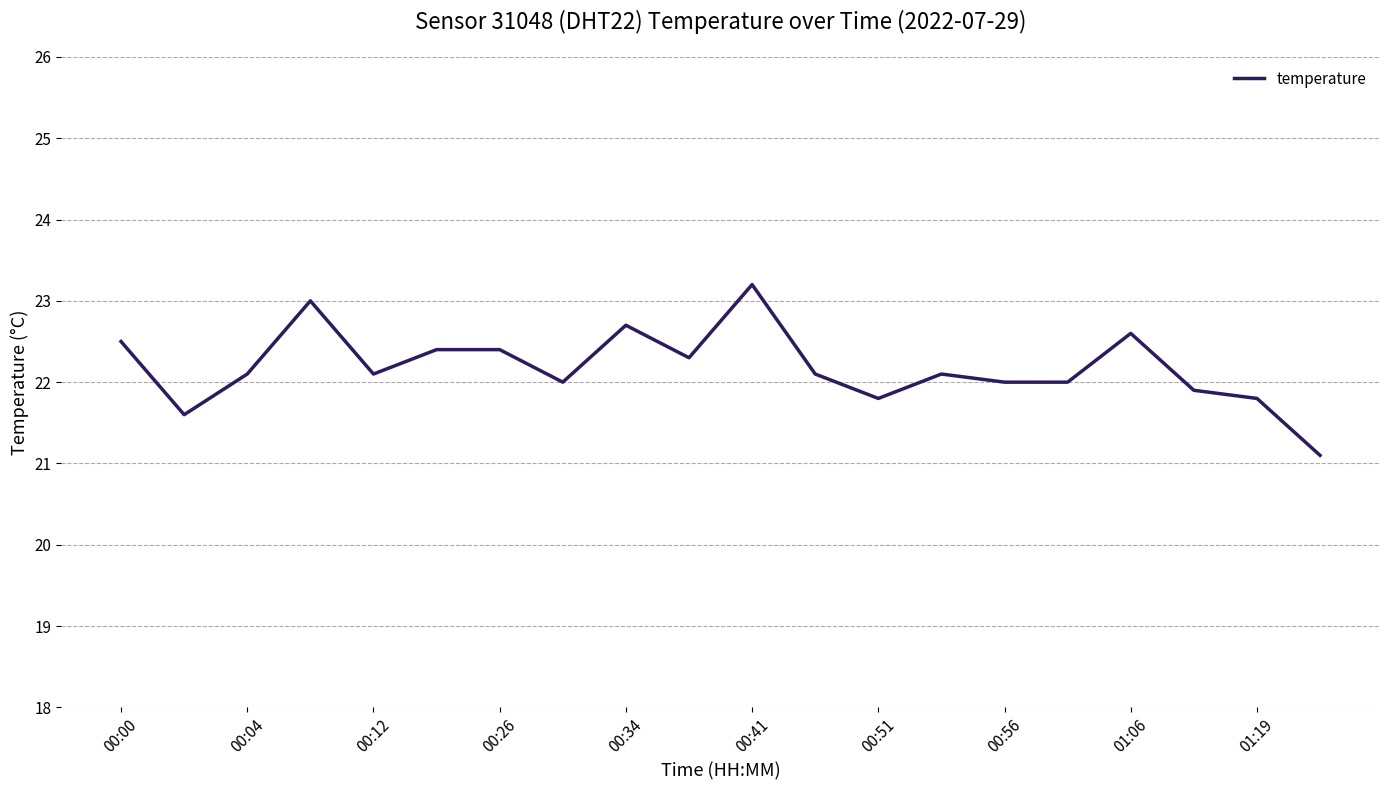

What is the smallest value displayed?

21.1